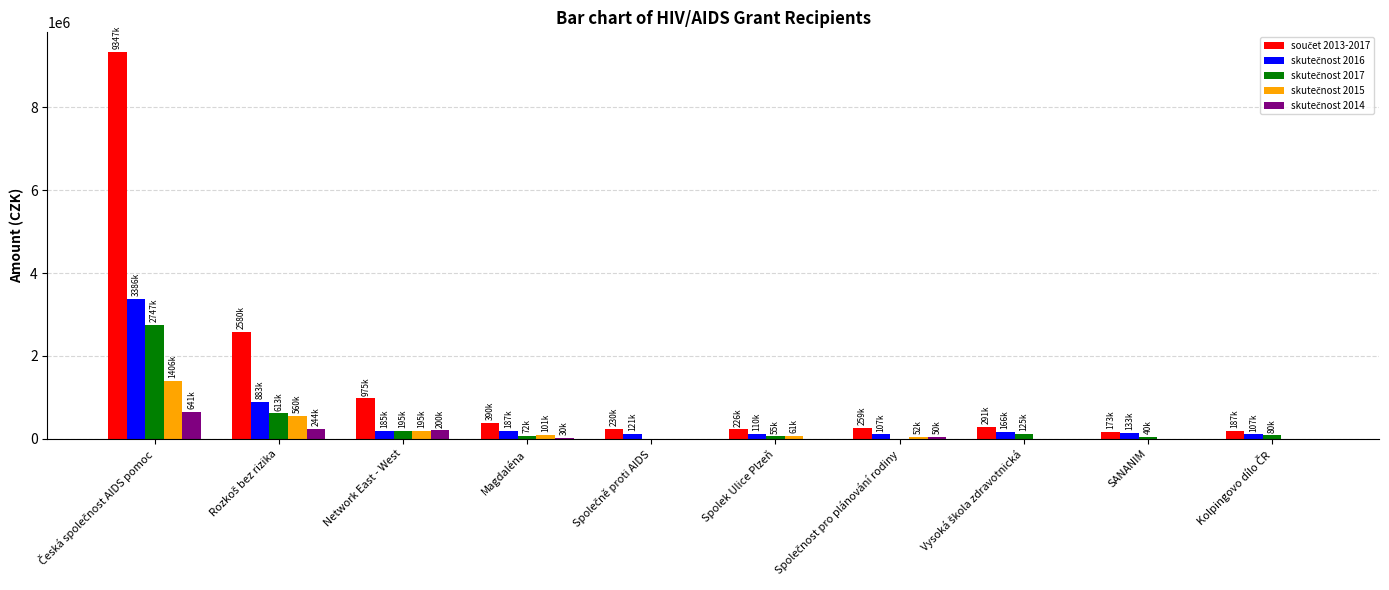

Does the chart contain stacked bars?

No